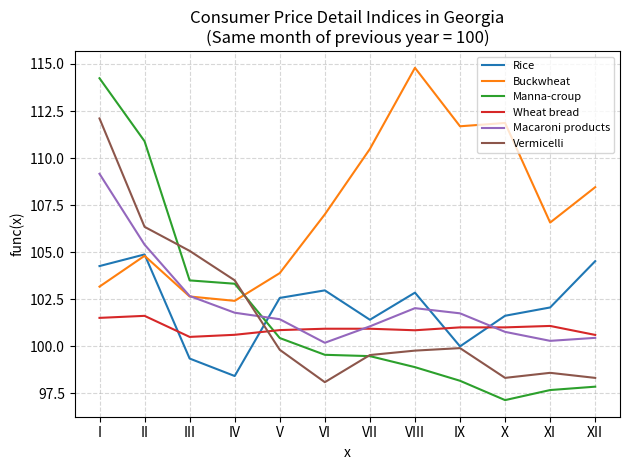

Where does the Macaroni products series first go above 101?

I